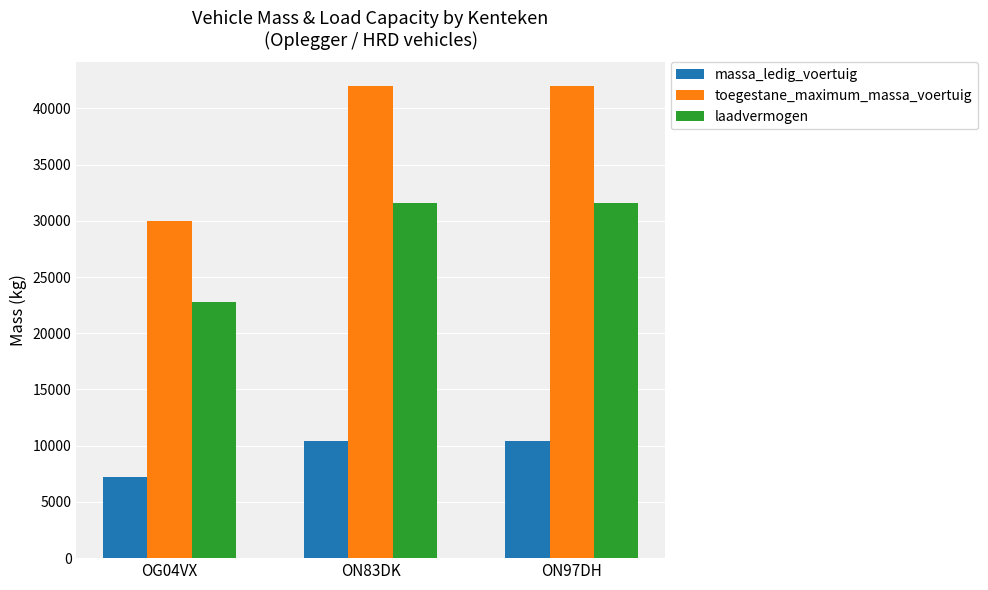

Is it true that laadvermogen equals 51755 at ON97DH?

False